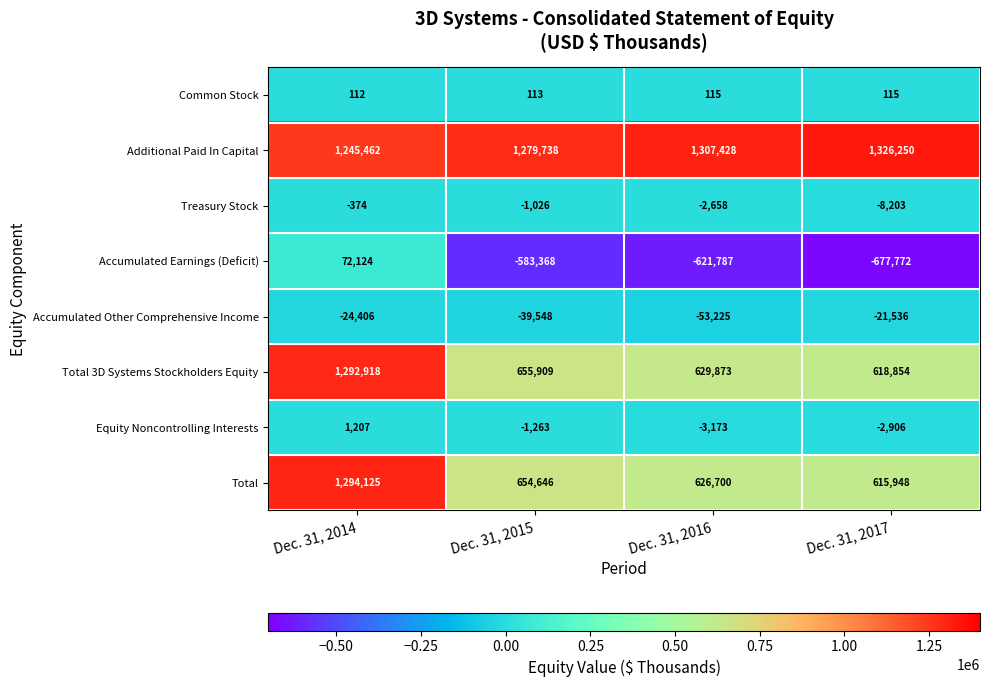

Which series has the largest total across all categories?

Additional Paid In Capital